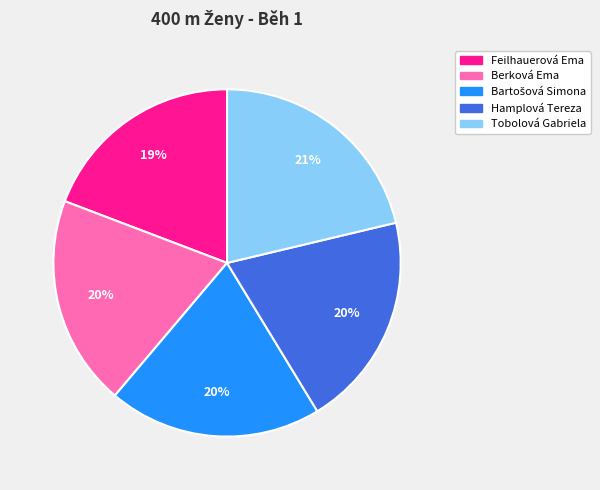

Does Berková Ema account for over 50% of the chart?

No